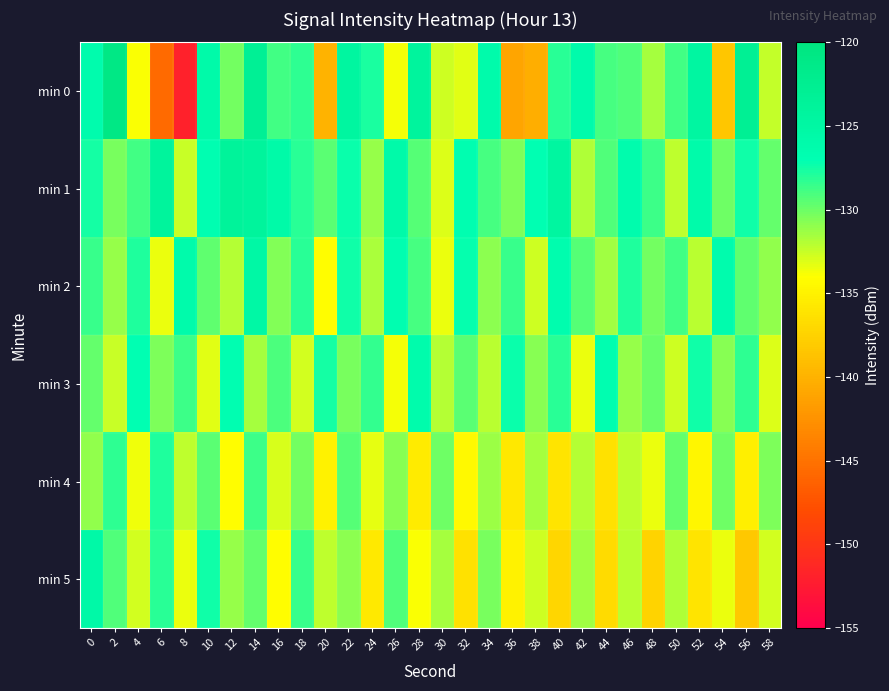

Rank the series at 2 from lowest to highest value.

min 3, min 2, min 1, min 5, min 4, min 0